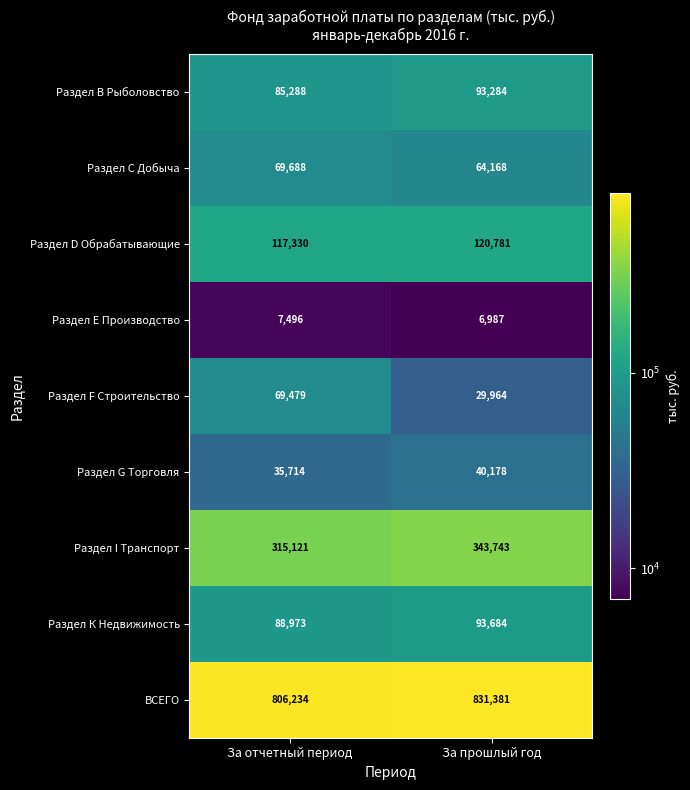

What is the spread (max minus min) of values at За прошлый год?

824394